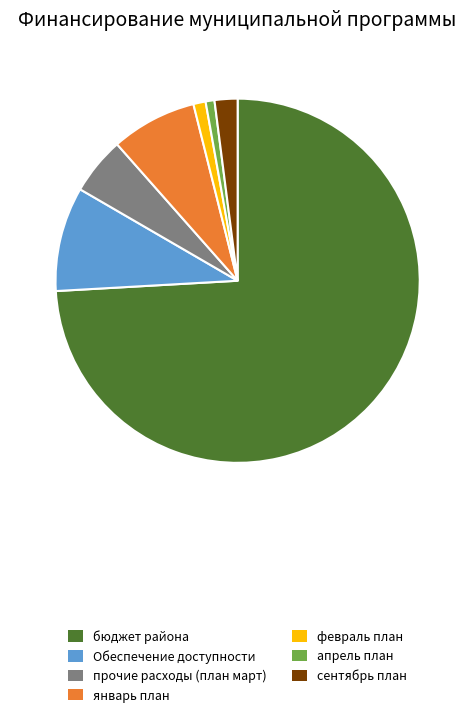

Is the sum of прочие расходы (план март) and бюджет района greater than half?

Yes